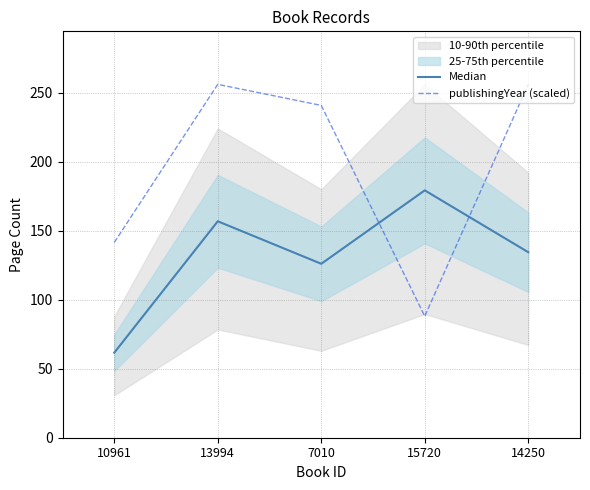

Is the value of Median at 7010 greater than the value of publishingYear (scaled) at 10961?

No